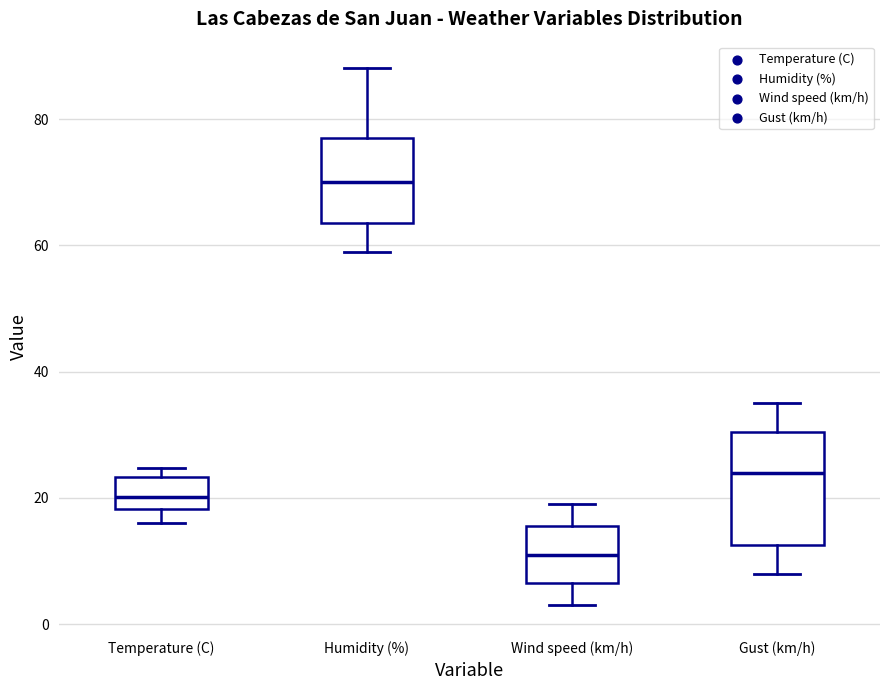

Which box is the tallest, from its lower edge to its upper edge?

Gust (km/h)